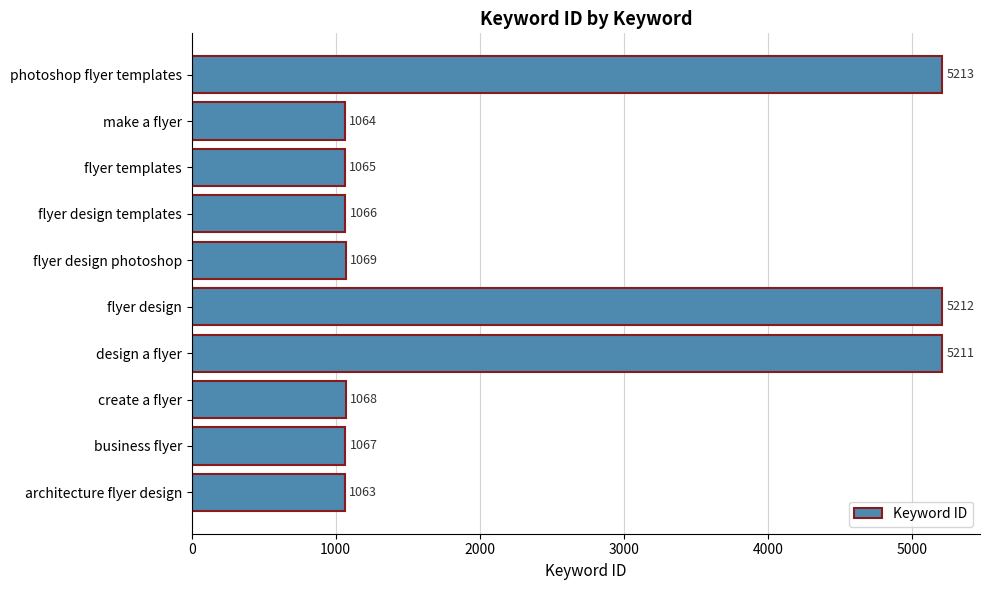

Between photoshop flyer templates and architecture flyer design, which is larger?

photoshop flyer templates